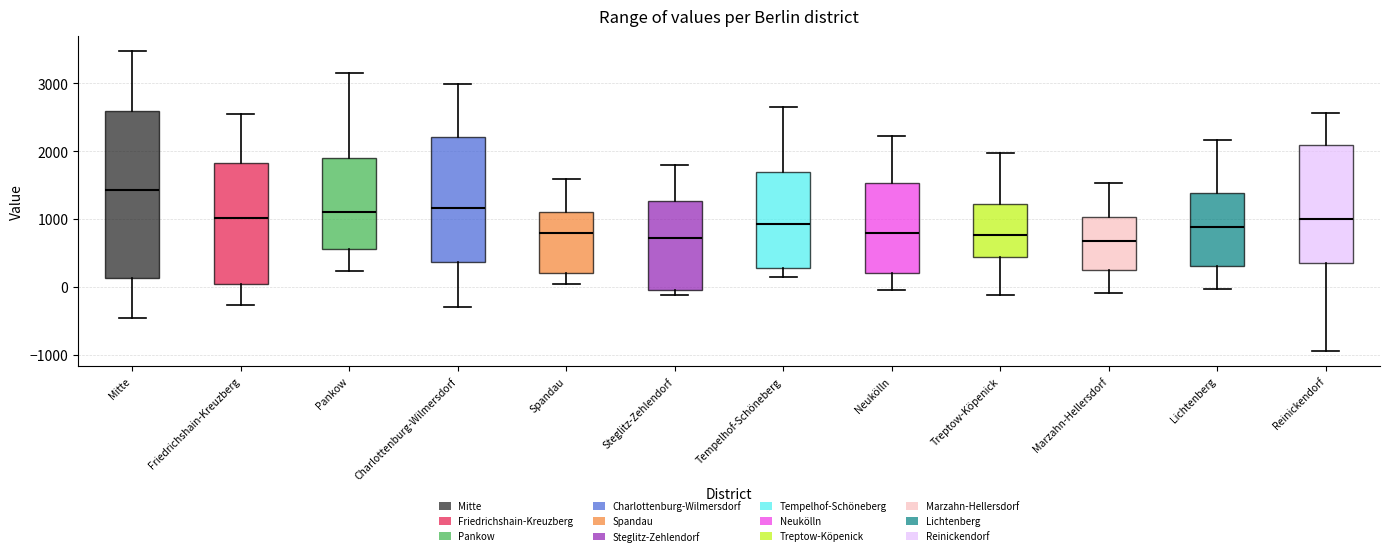

Comparing the boxes themselves (not the whiskers), which one is the tallest?

Mitte